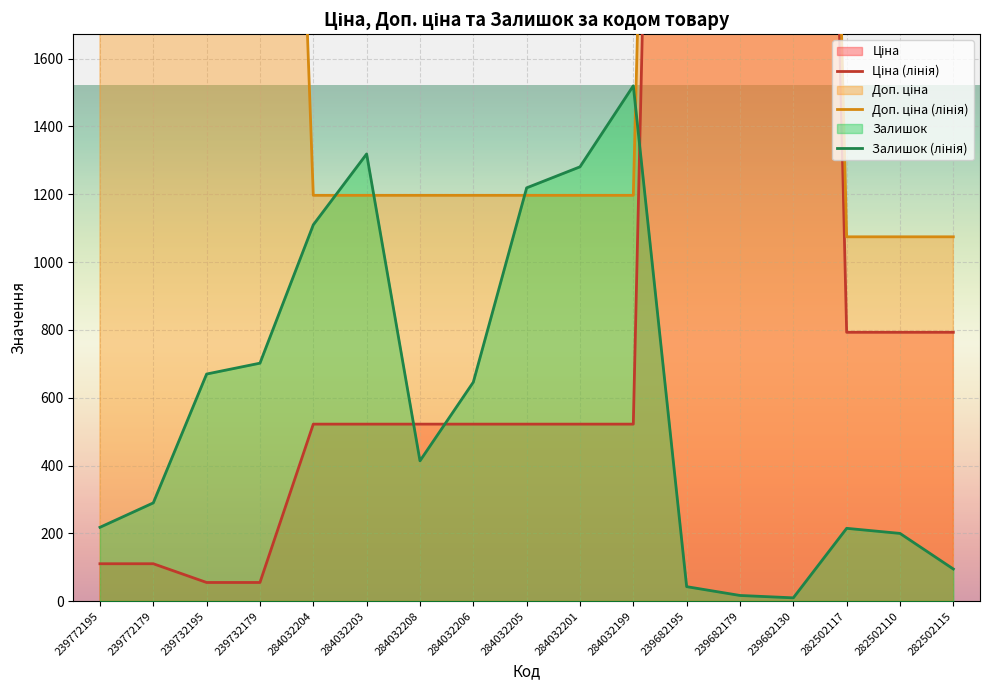

In Залишок, how many points are higher than both neighbors (excluding endpoints)?

3